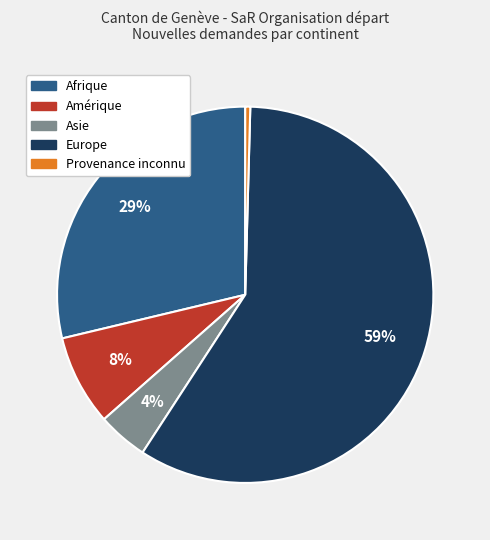

Which slice is the smallest?

Provenance inconnu